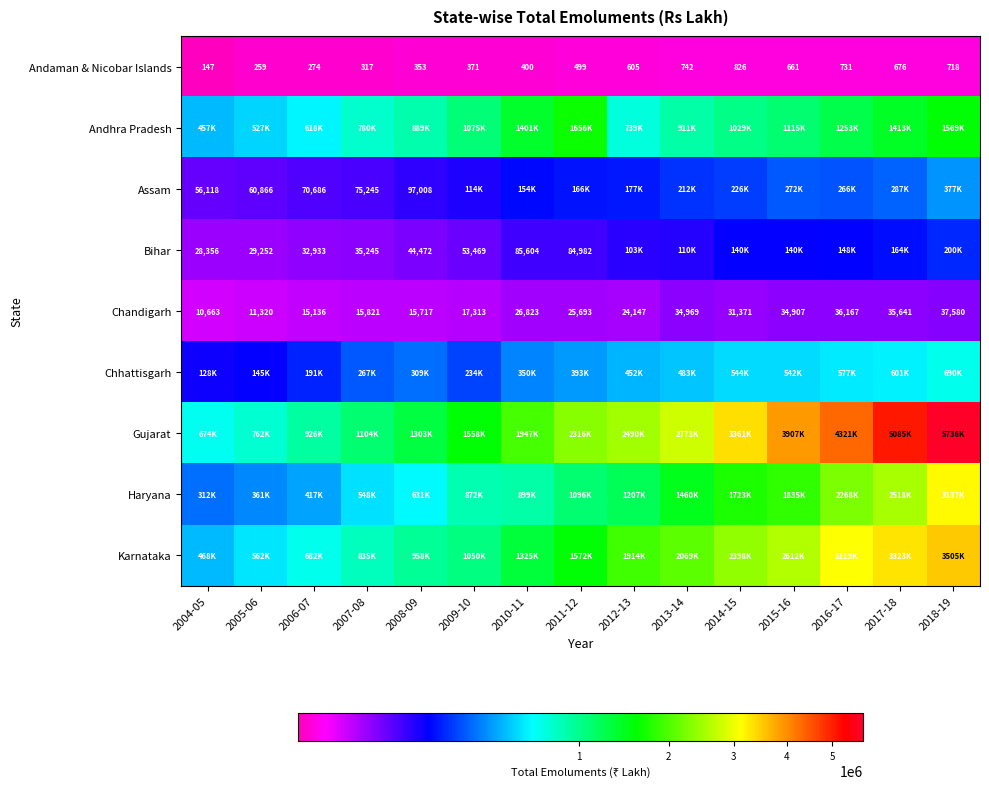

What is the difference between the highest and lowest values at 2010-11?

1947060